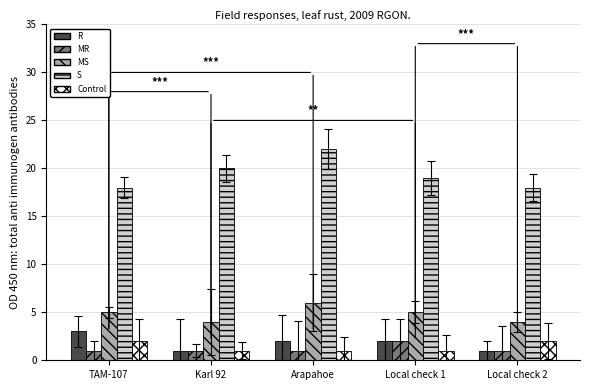

Reading left to right, what are all the values shown in this chart?

R: TAM-107=3	Karl 92=1	Arapahoe=2	Local check 1=2	Local check 2=1
MR: TAM-107=1	Karl 92=1	Arapahoe=1	Local check 1=2	Local check 2=1
MS: TAM-107=5	Karl 92=4	Arapahoe=6	Local check 1=5	Local check 2=4
S: TAM-107=18	Karl 92=20	Arapahoe=22	Local check 1=19	Local check 2=18
Control: TAM-107=2	Karl 92=1	Arapahoe=1	Local check 1=1	Local check 2=2